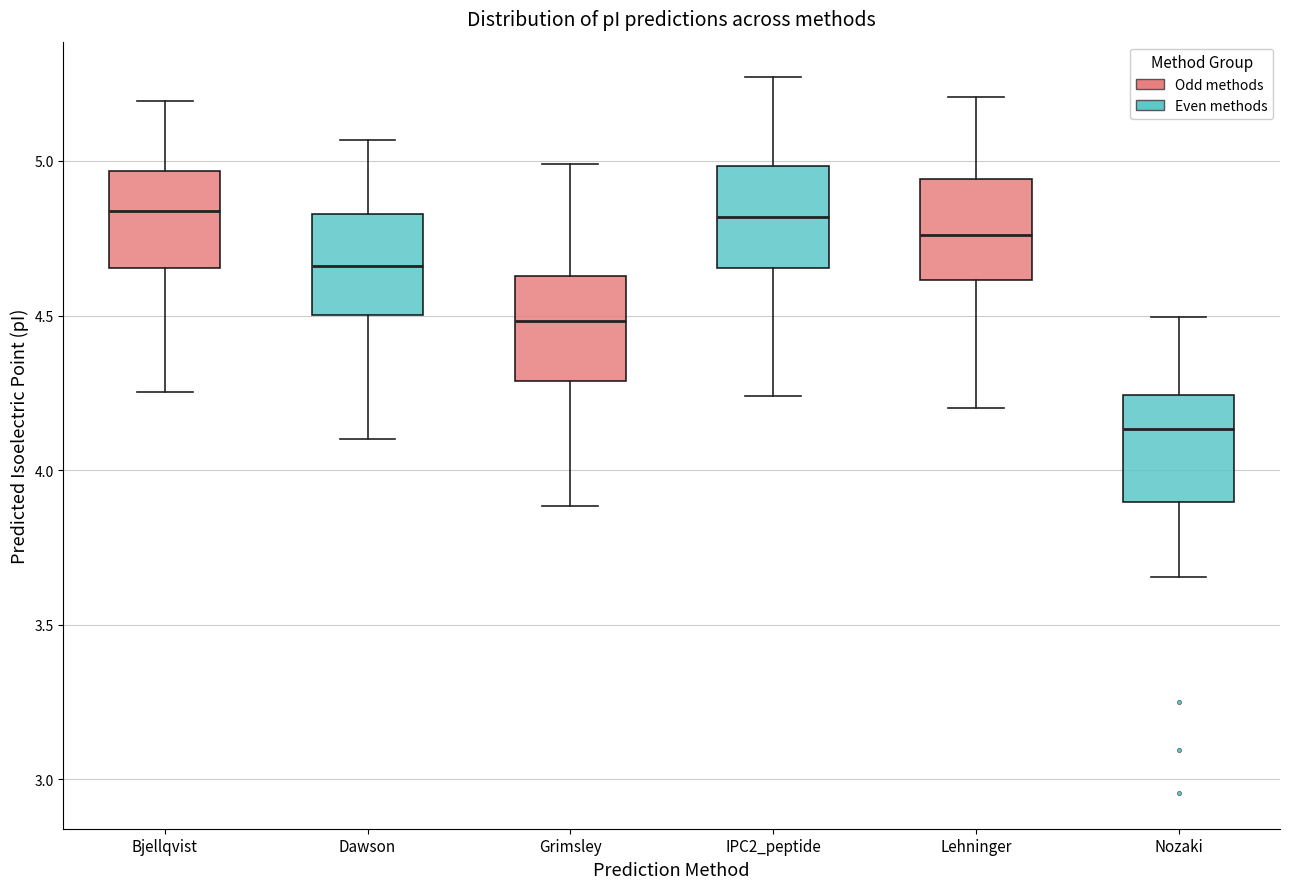

Which box's median line is the lowest?

Nozaki